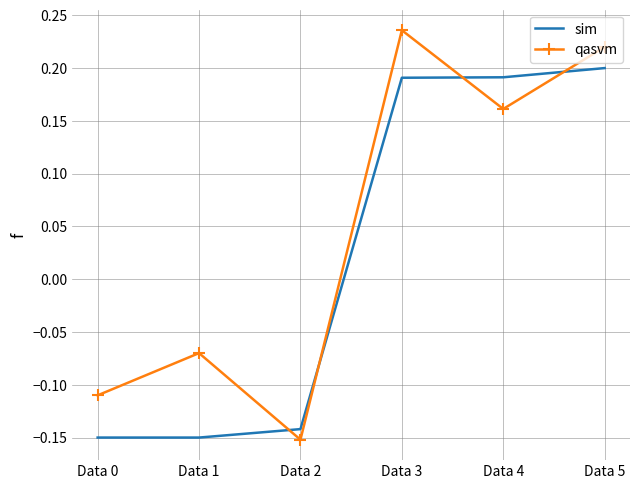

Where does the qasvm series first go above 0?

Data 3